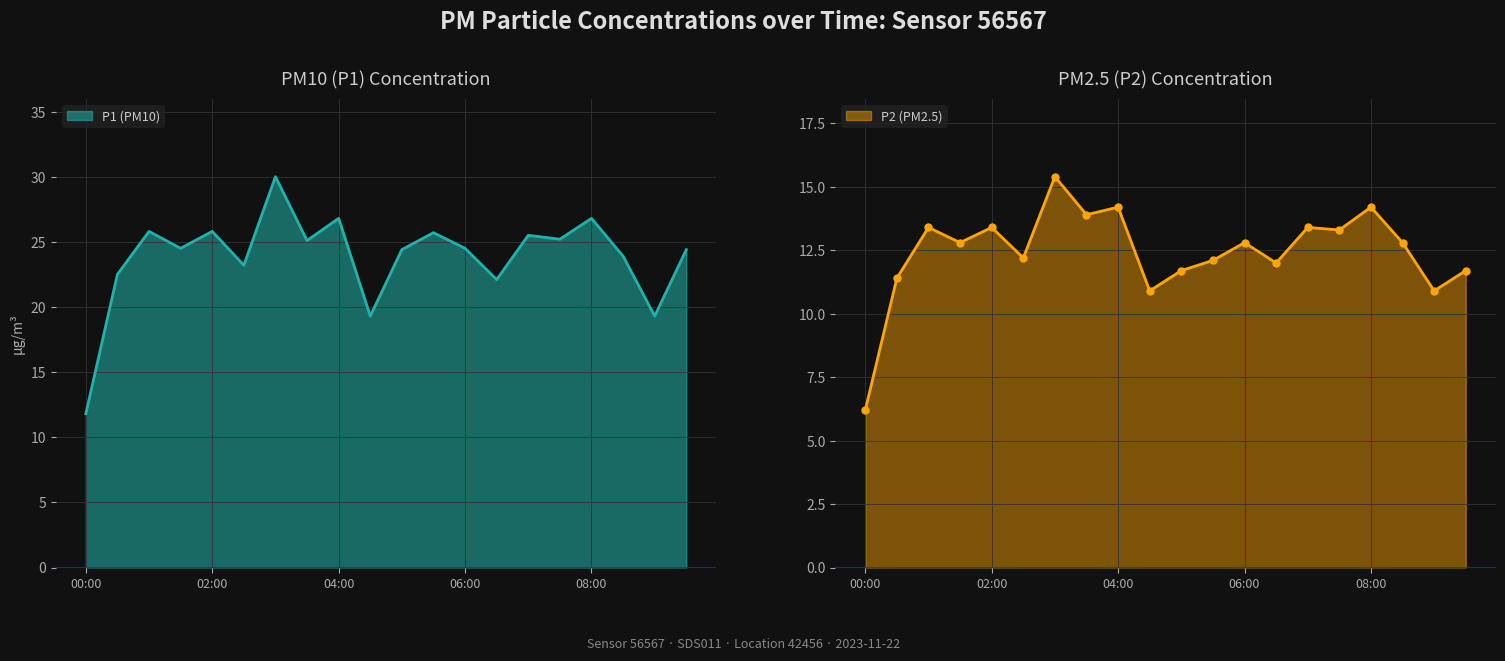

Which series has the largest range (max minus min)?

P1